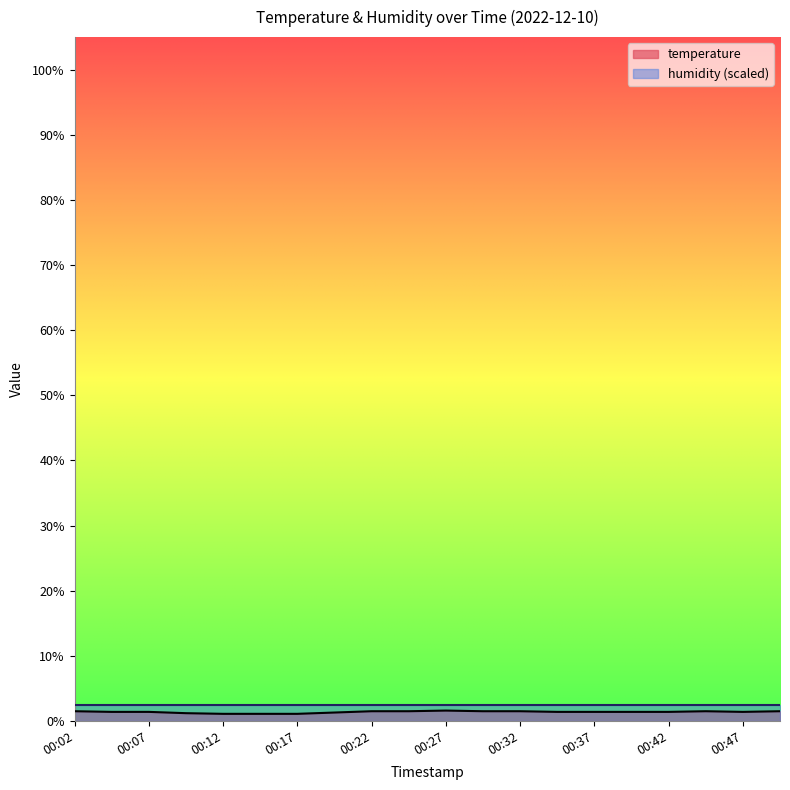

How many values are between 1 and 2?

20